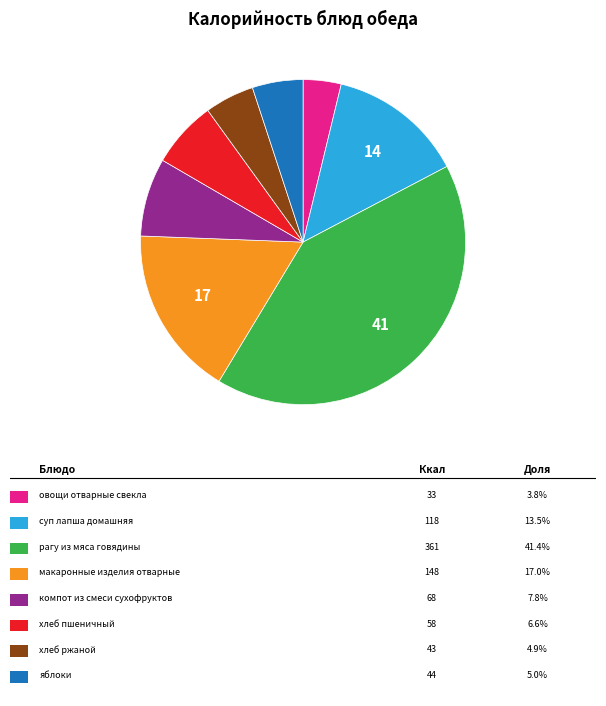

Does any single category account for the majority?

No